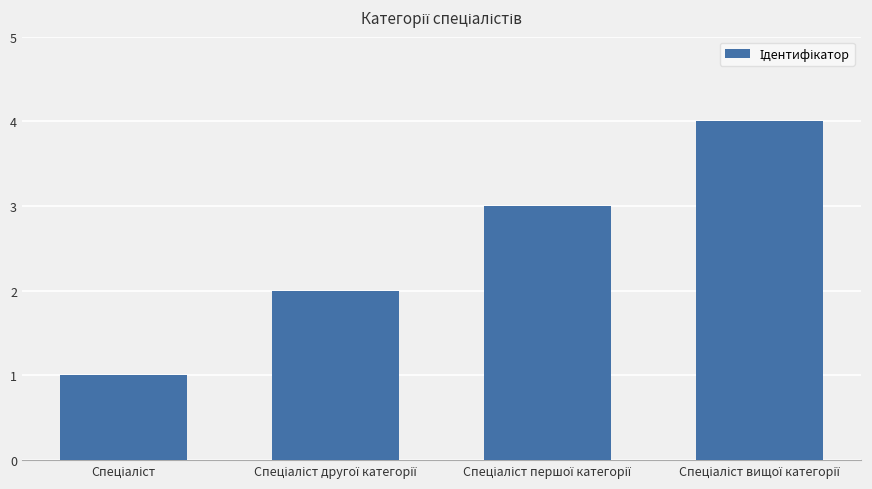

What is the difference between the maximum and minimum values?

3